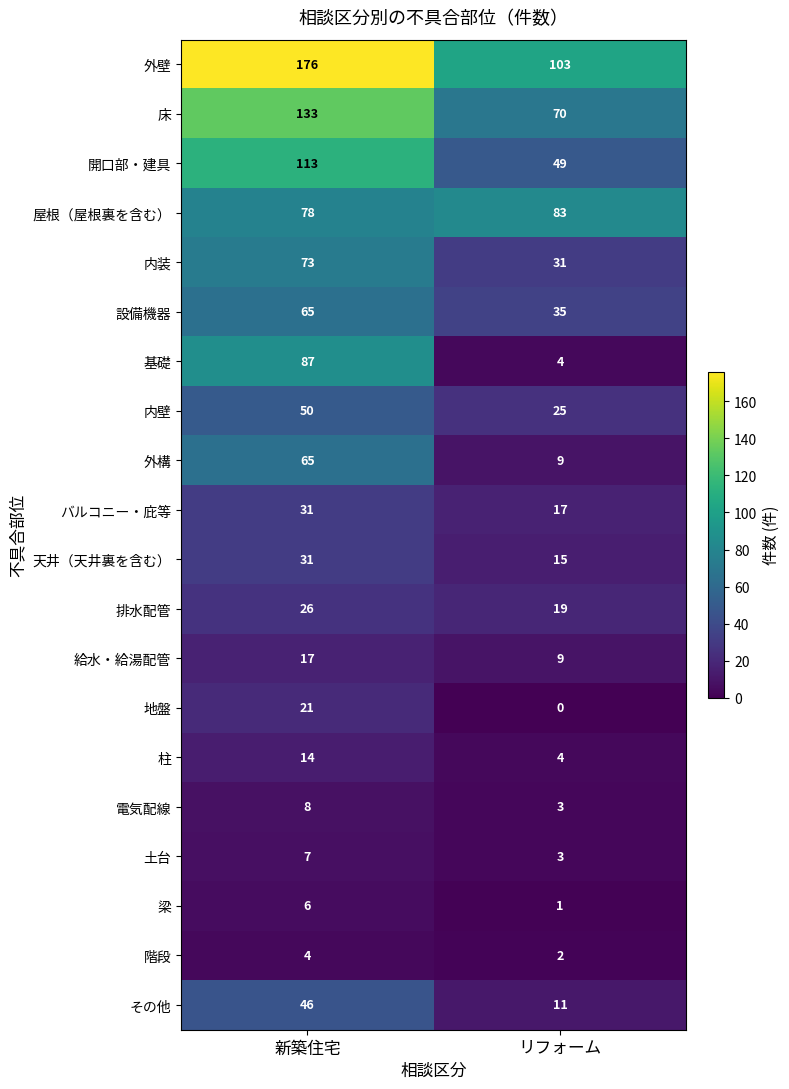

At which category is the sum across all series the highest?

新築住宅